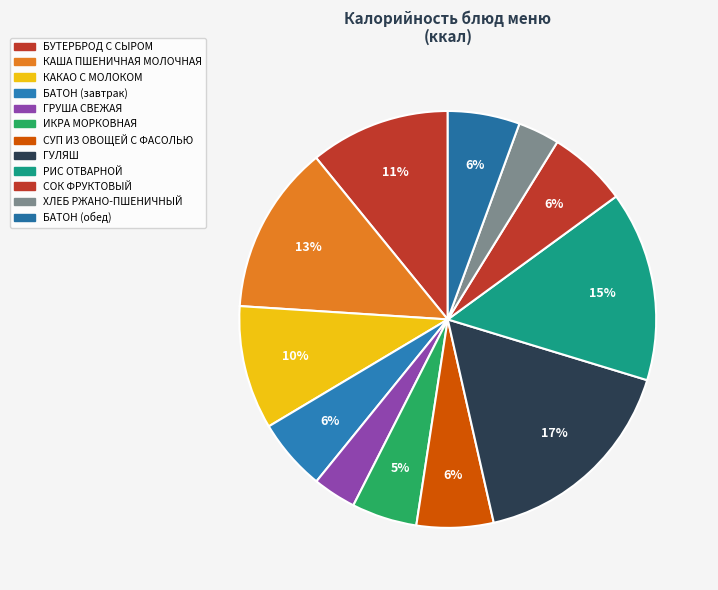

Is it true that КАКАО С МОЛОКОМ is 2% of the pie?

False